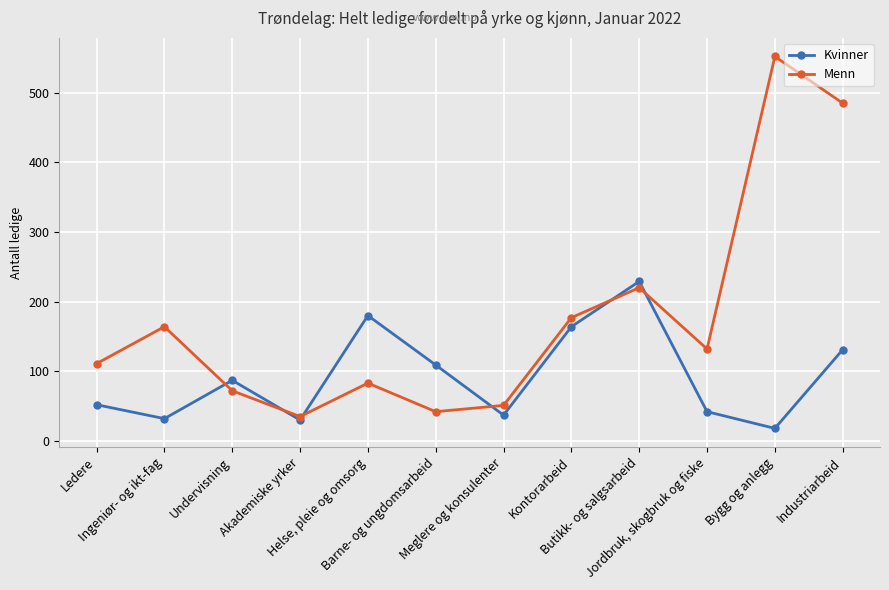

Which category has the lowest value across all series?

Bygg og anlegg